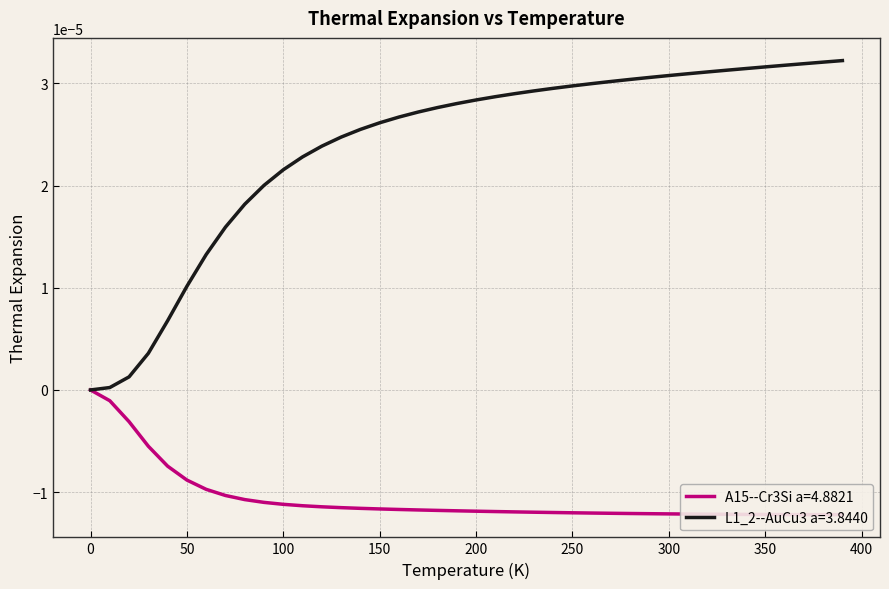

Is it true that L1_2--AuCu3 a=3.8440 equals 0.0 at 950.0?

False